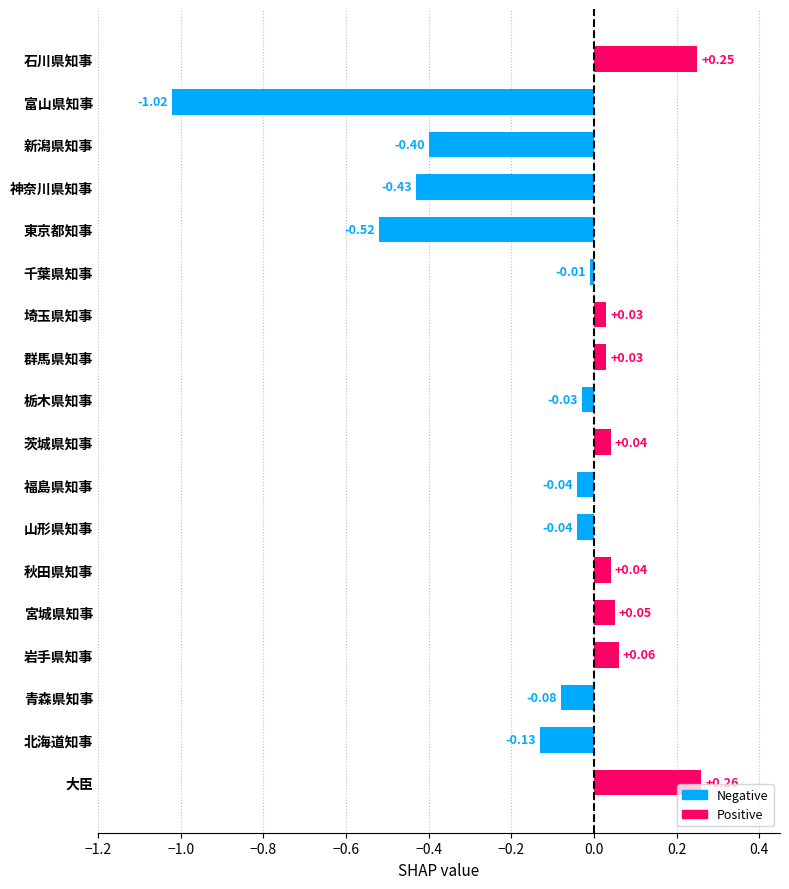

What is the change in value from 東京都知事 to 新潟県知事?

+0.1